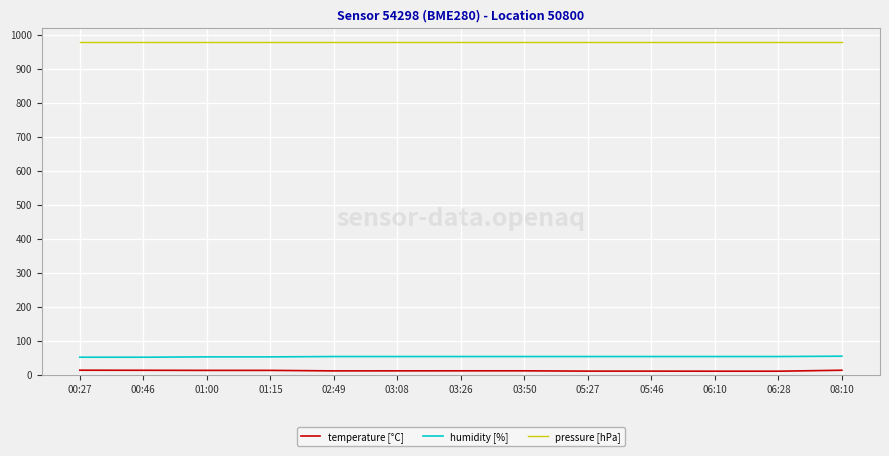

At 06:28, list the series in order from smallest to largest.

temperature [°C], humidity [%], pressure [hPa]